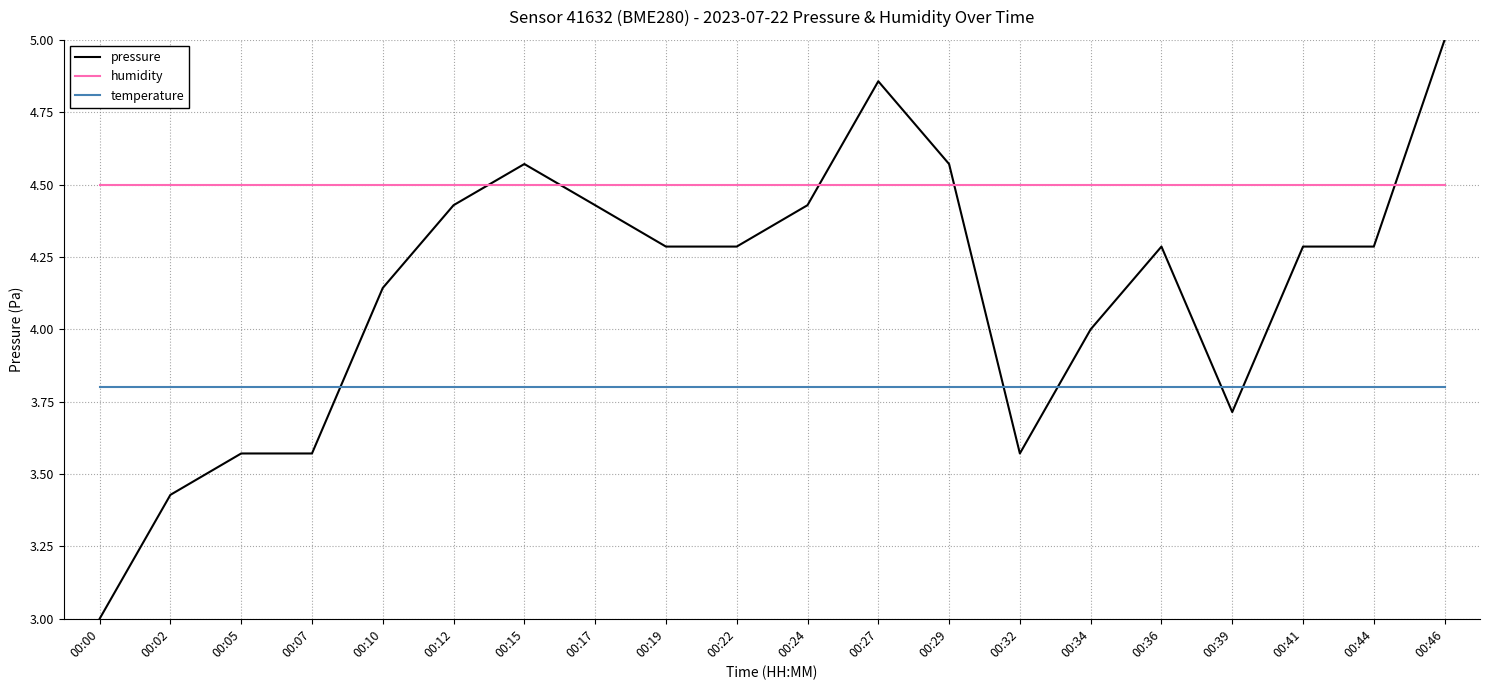

What is the spread (max minus min) of values at 00:05?

0.9